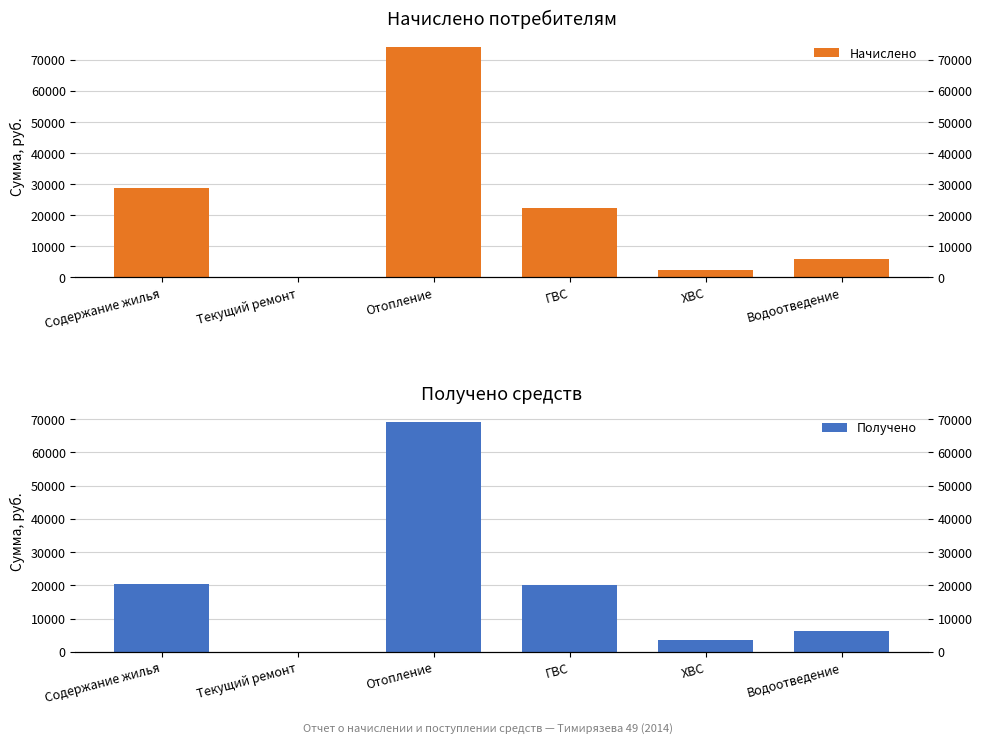

Which series changed the most between Текущий ремонт and ХВС?

Получено